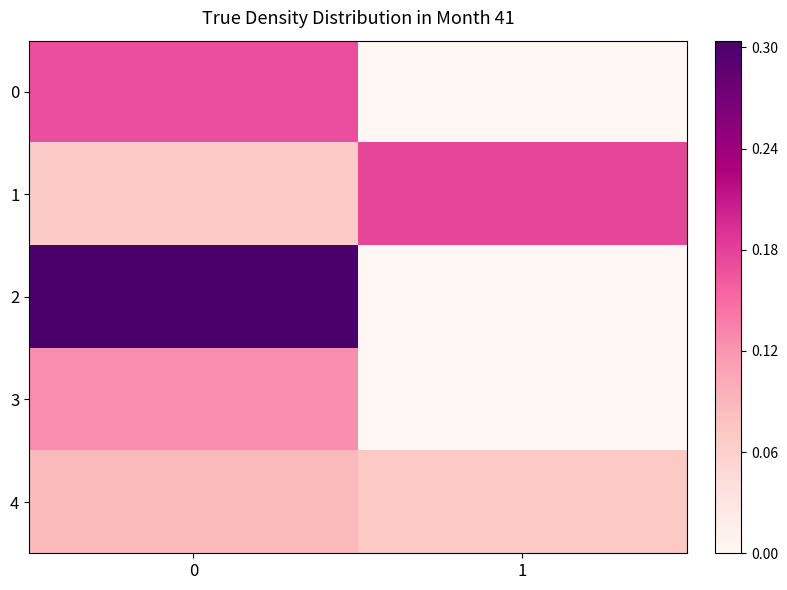

Which label corresponds to the smallest value in the chart?

1